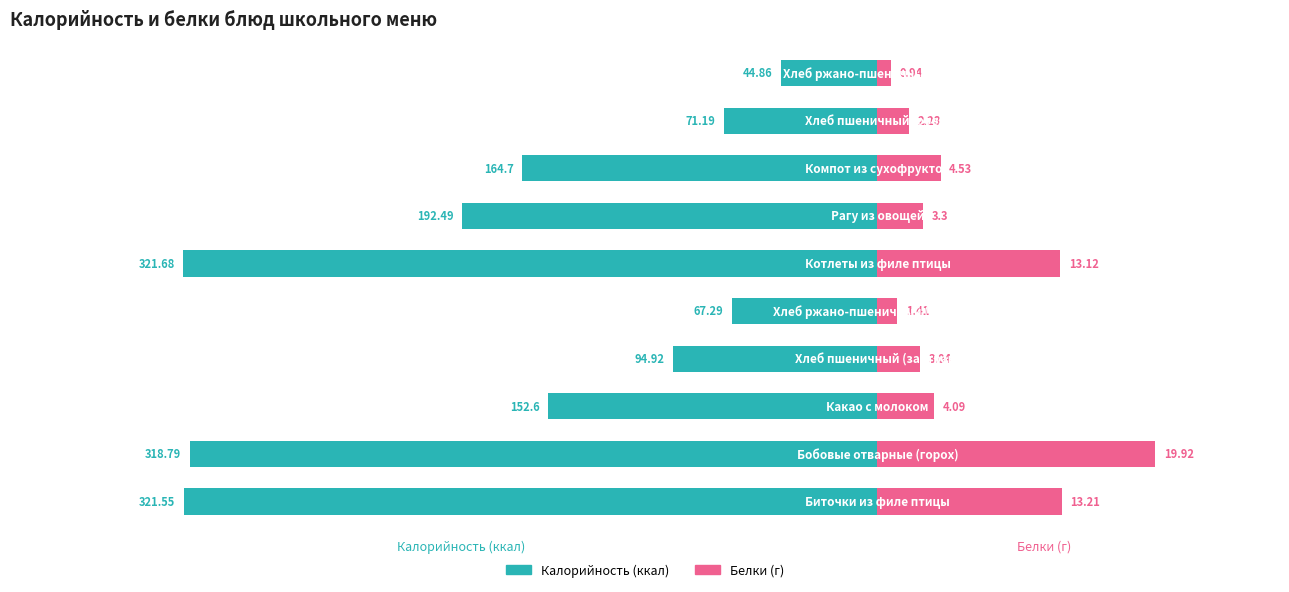

What is the value of the Калорийность bar at the 1st from the left?

-321.6